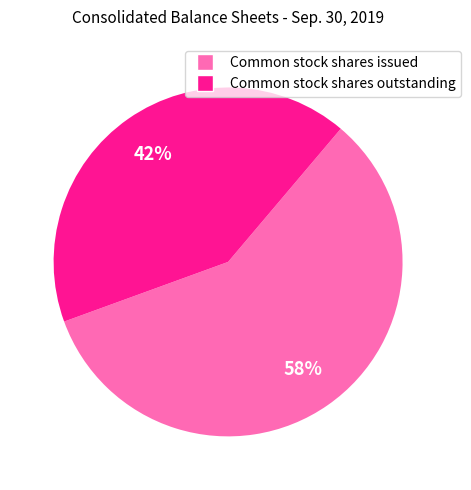

Combined, do Common stock shares outstanding and Common stock shares issued account for over 50%?

Yes